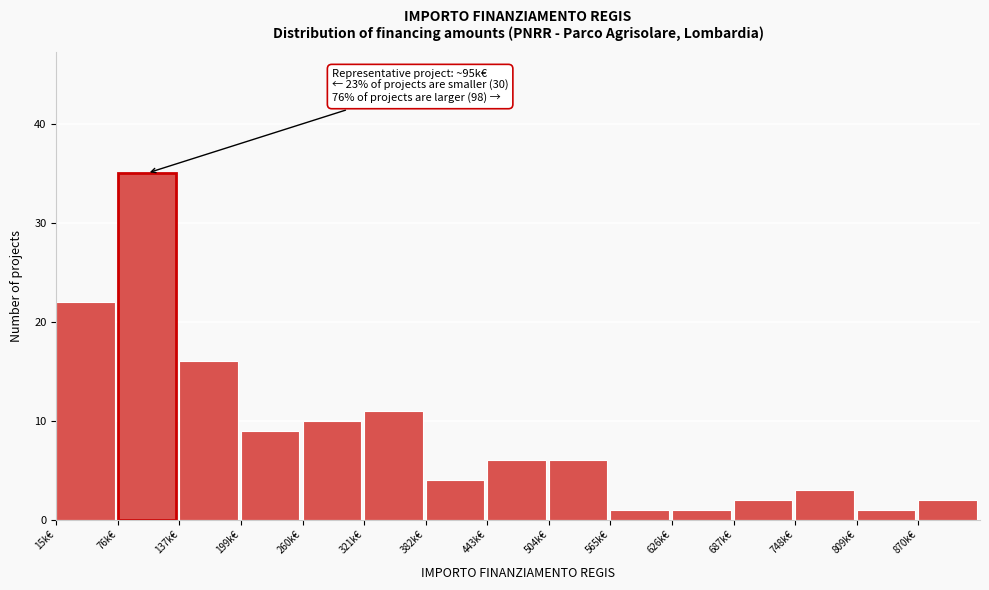

Reading left to right, transcribe all the data shown in this chart.

22	35	16	9	10	11	4	6	6	1	1	2	3	1	2